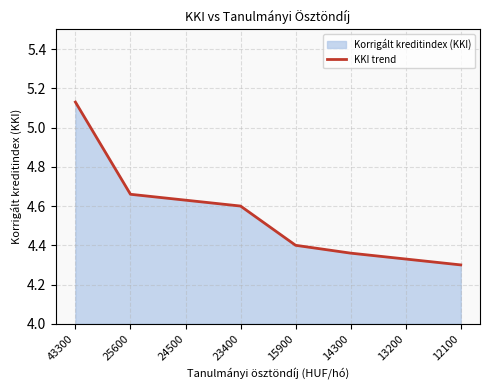

What is the difference between the values at 25600 and 43300?

0.5